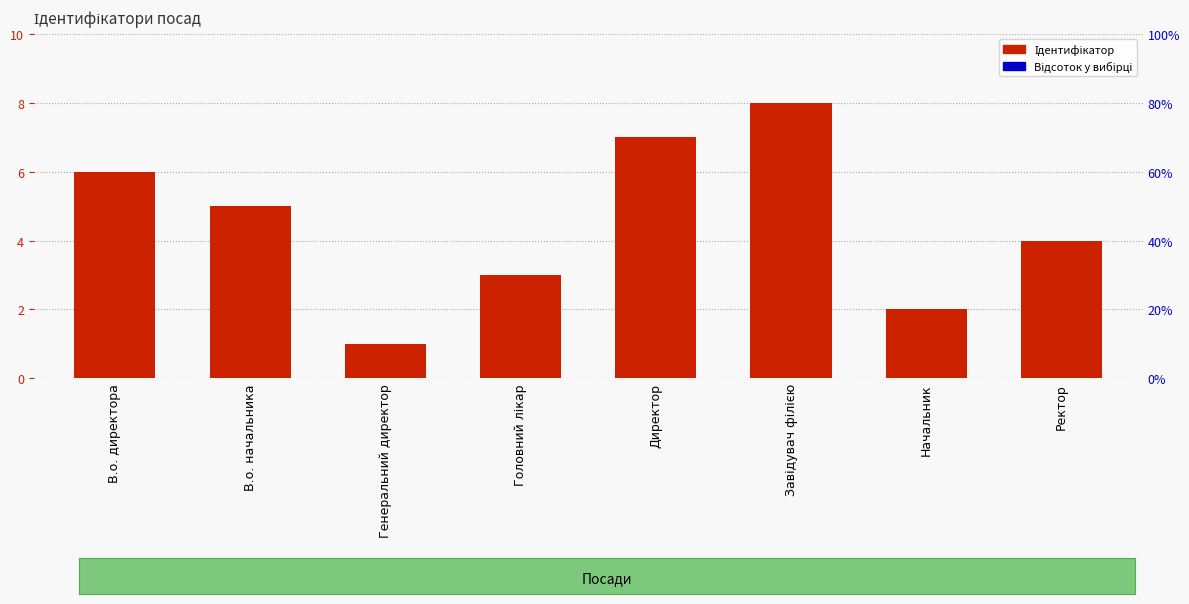

Count the values in the range 3 to 7.

5